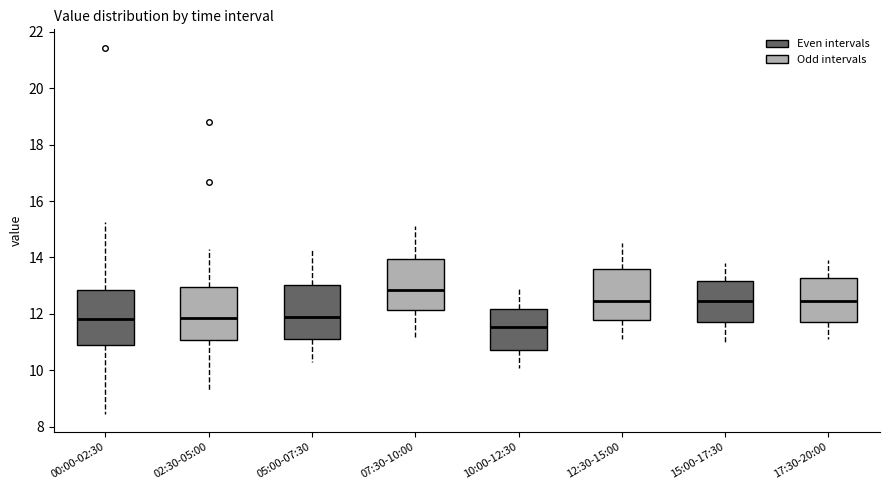

Where does the upper whisker of the box for 12:30-15:00 end on the y-axis? The values are not printed on the chart, so give them approximately, as read against the axis.

14.6